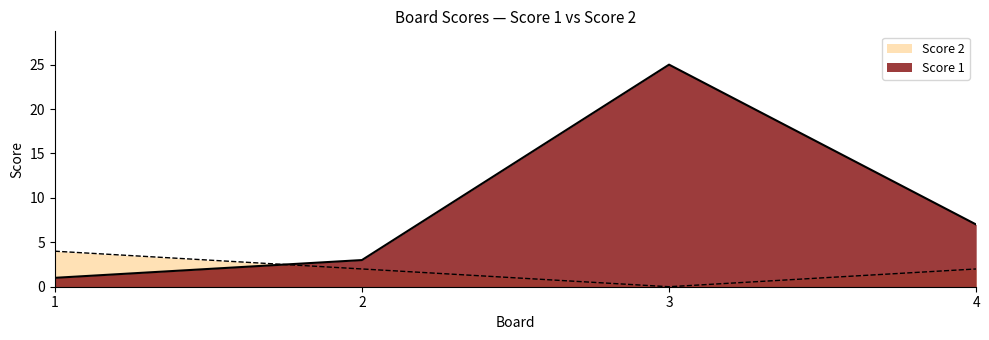

How many data points does each series have?

4